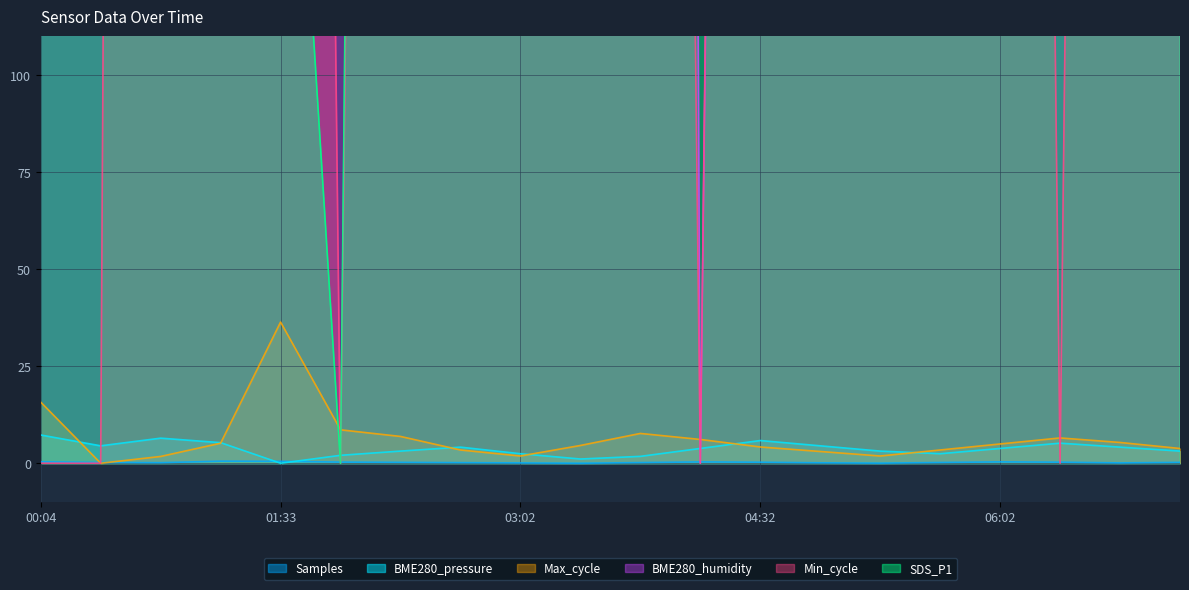

The Samples series shows 0.1 at 02:17. True or false?

False